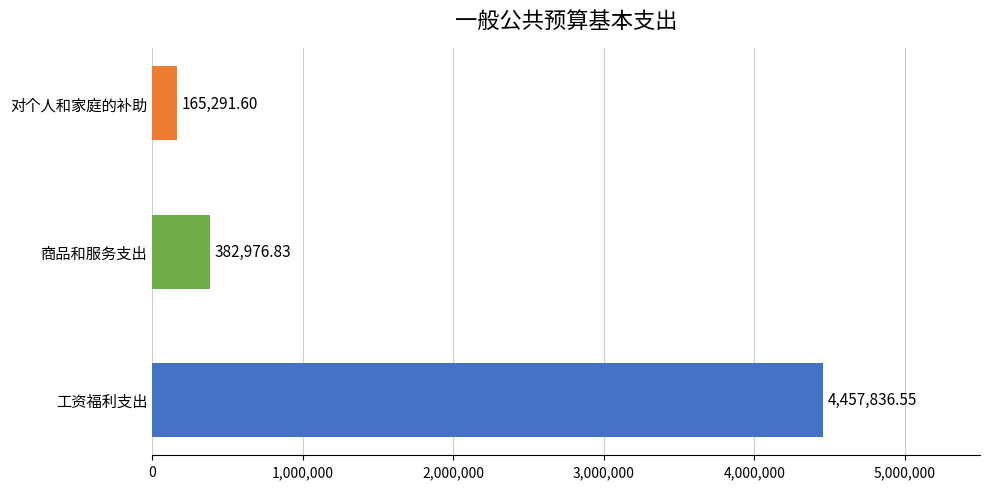

What is the difference between the maximum and second lowest values?

4074859.7